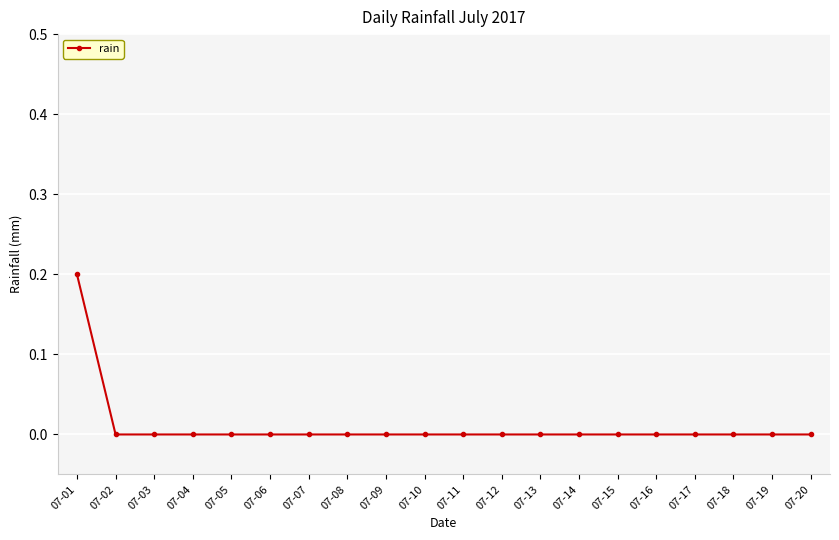

The chart shows a value of 0.1 at 07-12. True or false?

False